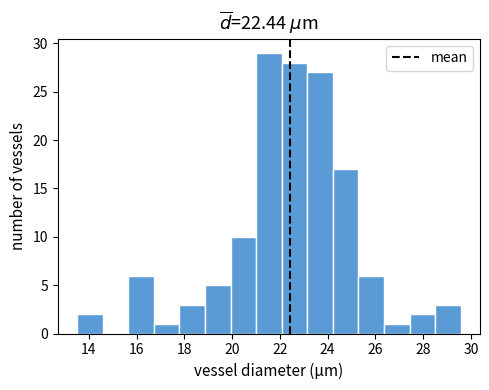

Reading left to right, transcribe this chart: for each bar, give the range it covers on the x-axis and its height. Neither the bar edges nor the heights are printed on the chart, so give them approximately, as read against the axes.

13.6 to 14.6: 2
14.6 to 15.6: 0
15.6 to 16.8: 6
16.8 to 17.8: 1
17.8 to 18.8: 3
18.8 to 20.0: 5
20.0 to 21.0: 10
21.0 to 22.0: 29
22.0 to 23.2: 28
23.2 to 24.2: 27
24.2 to 25.2: 17
25.2 to 26.4: 6
26.4 to 27.4: 1
27.4 to 28.6: 2
28.6 to 29.6: 3